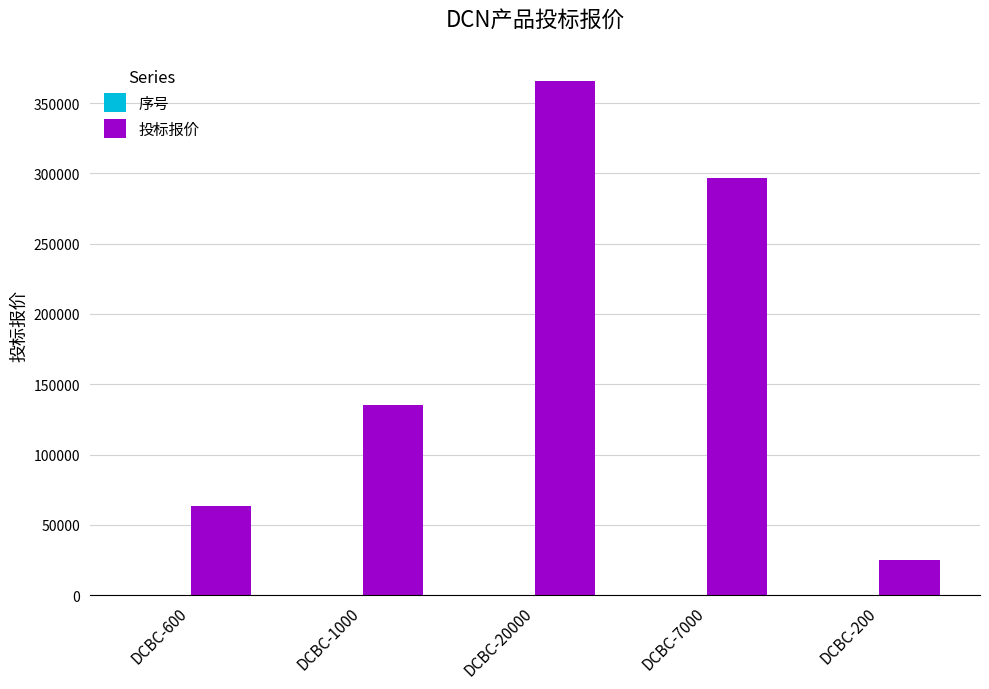

What value does the 投标报价 series have at DCBC-20000, to the nearest 50?

366000